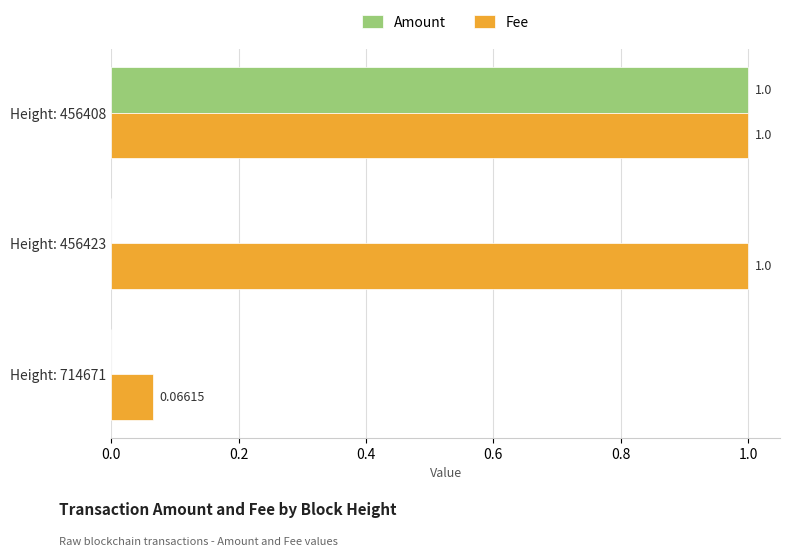

Between Height: 714671 and Height: 456423, which series saw the biggest shift?

Fee